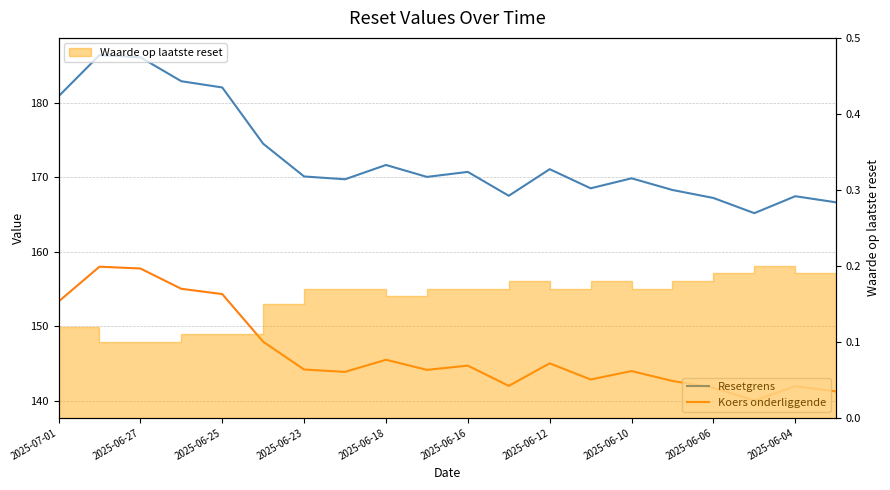

Which category has the highest value in the Koers onderliggende series?

2025-06-27